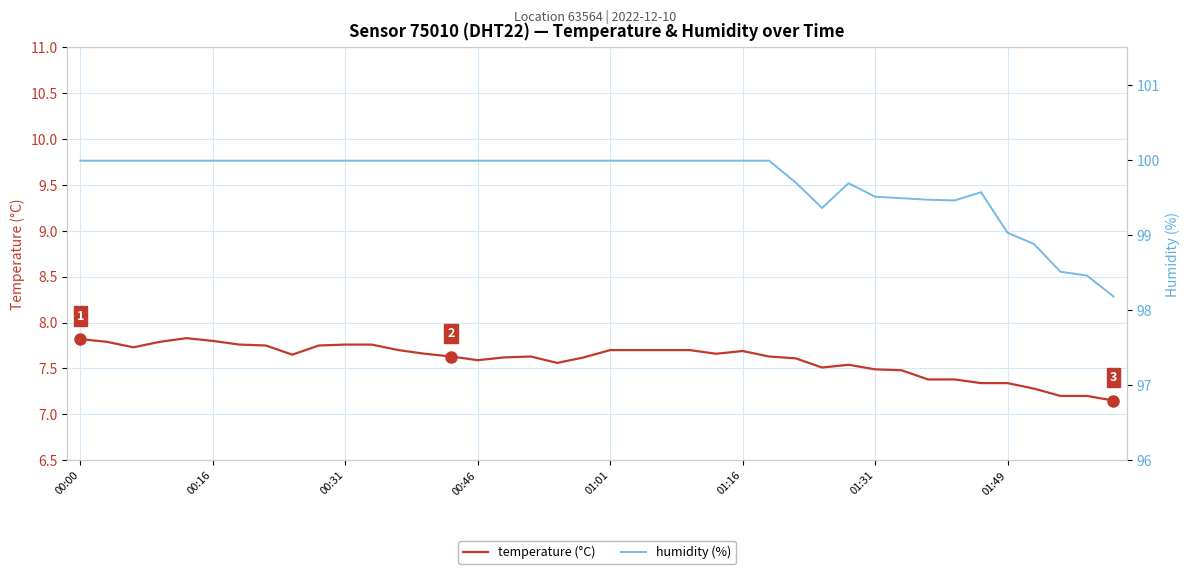

What is the highest value of the humidity (%) series?

100.0